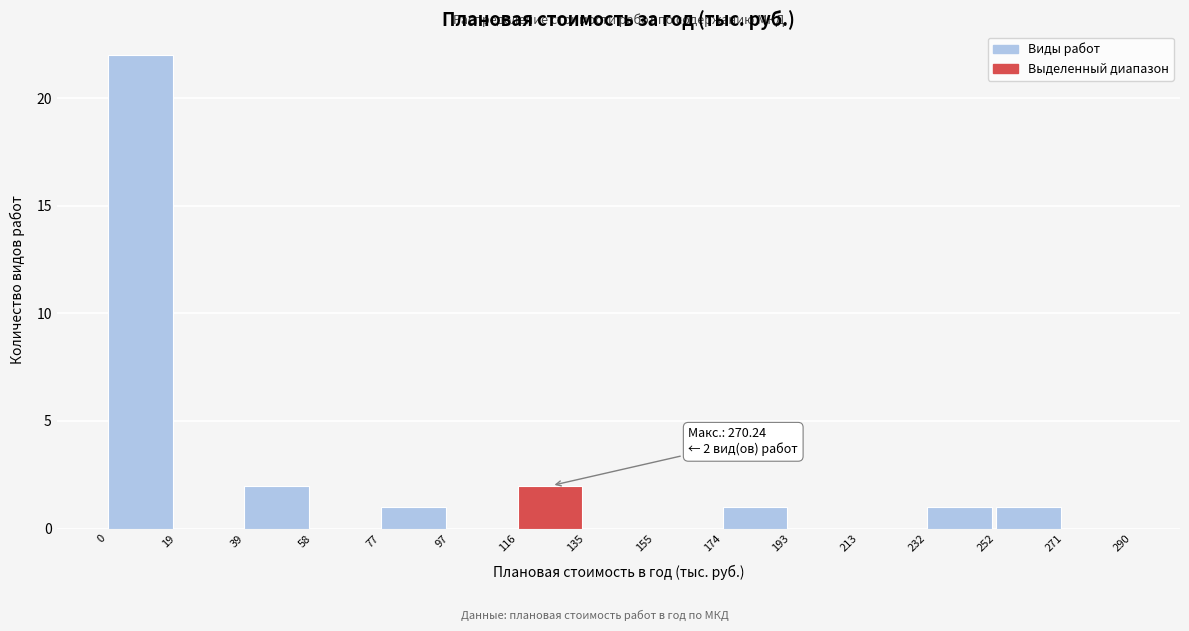

Over which range of the x-axis is the bar tallest?

0 to 19